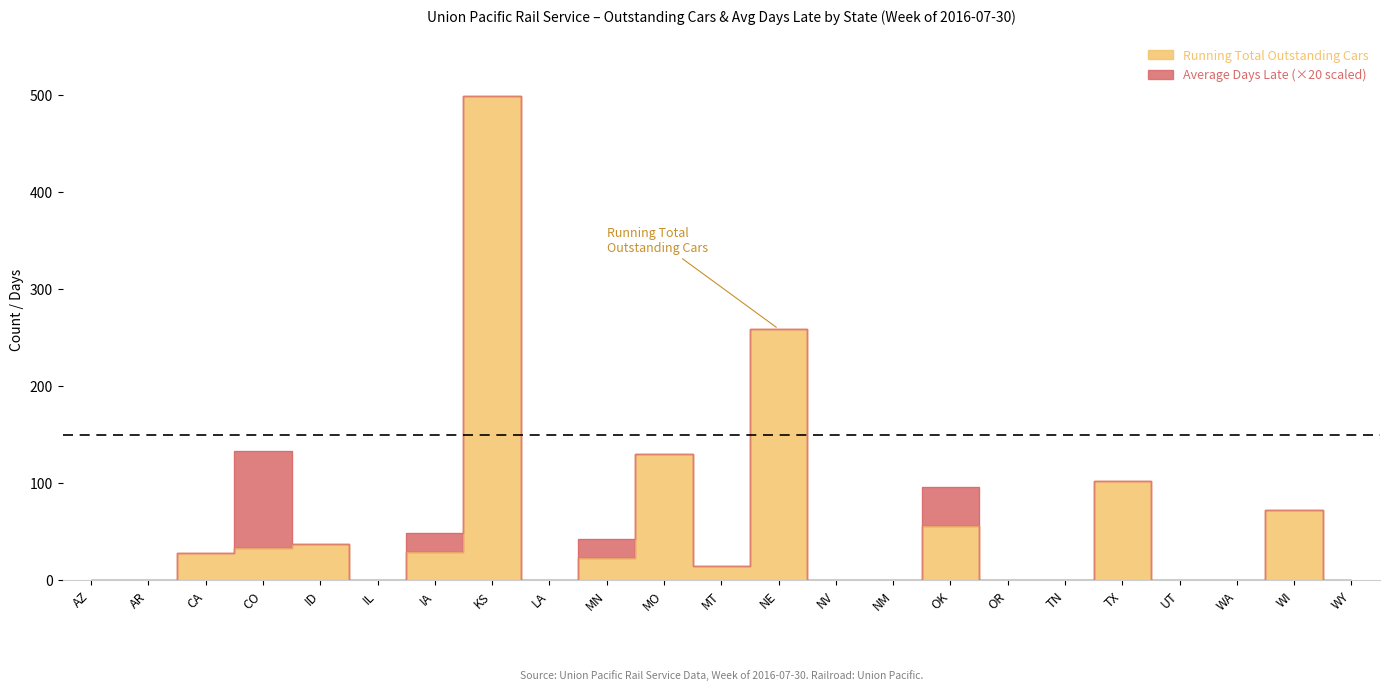

How many values are below 15?

11